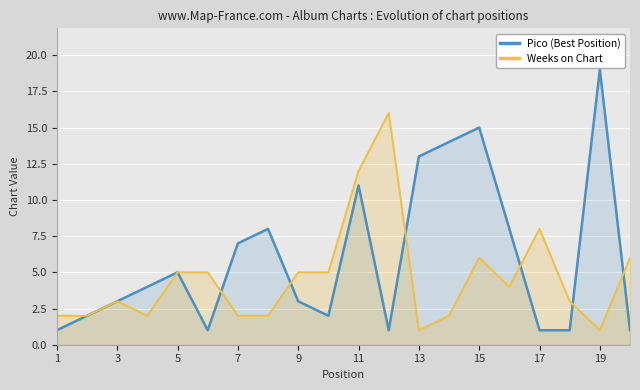

List the series in order of their overall mean, highest first.

Pico (Best Position), Weeks on Chart